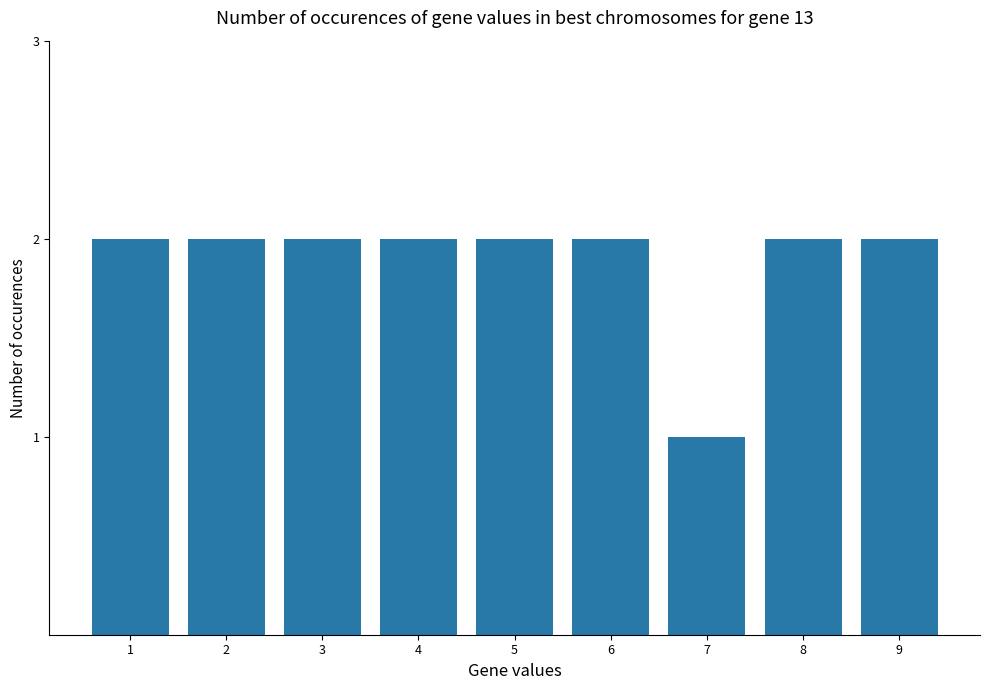

Is it true that the value at 5 is 2?

True